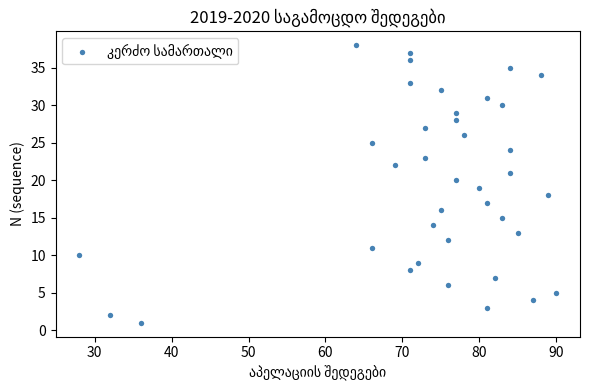

What is the range of Y values (max minus min)?

37